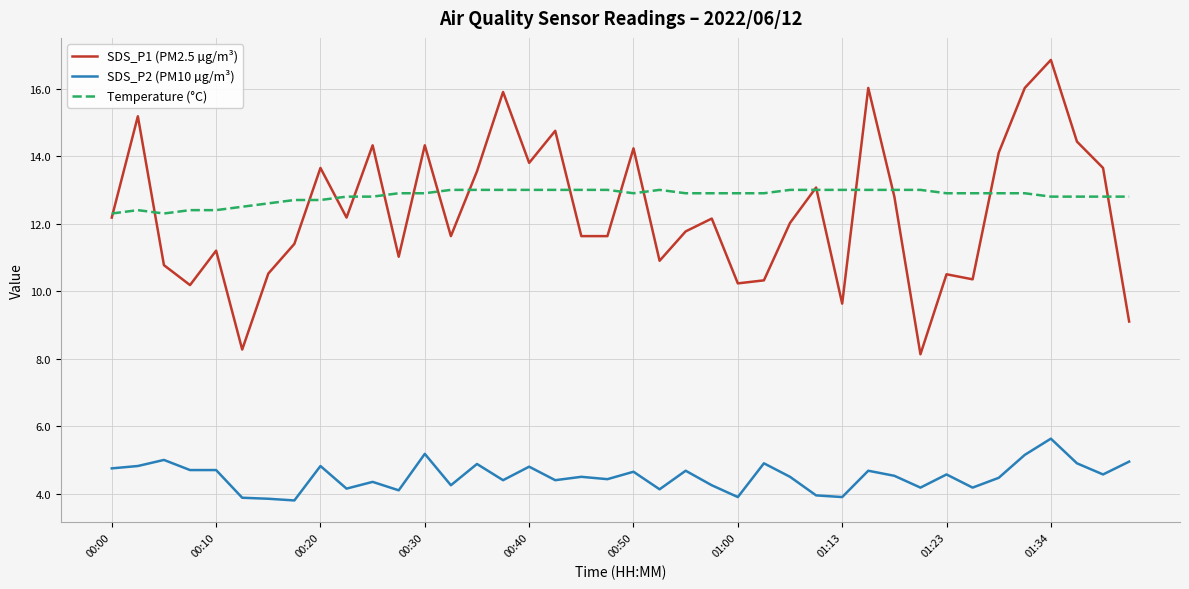

What is the sum of all SDS_P2 (PM10 µg/m³) values?

180.4